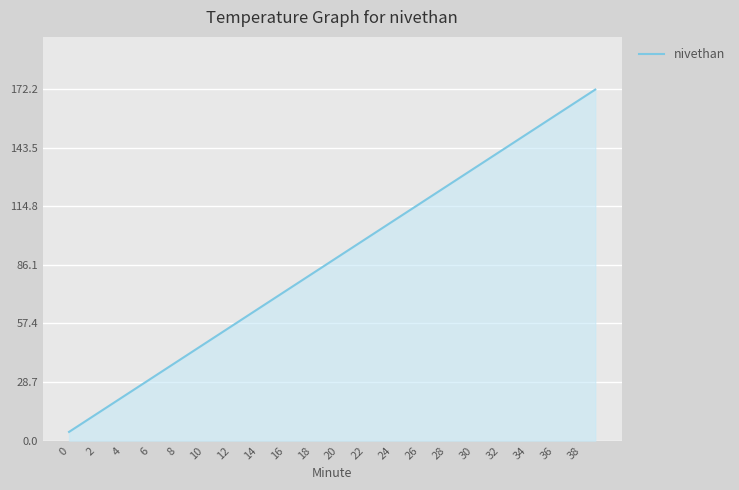

What is the maximum value shown in the chart?

172.0